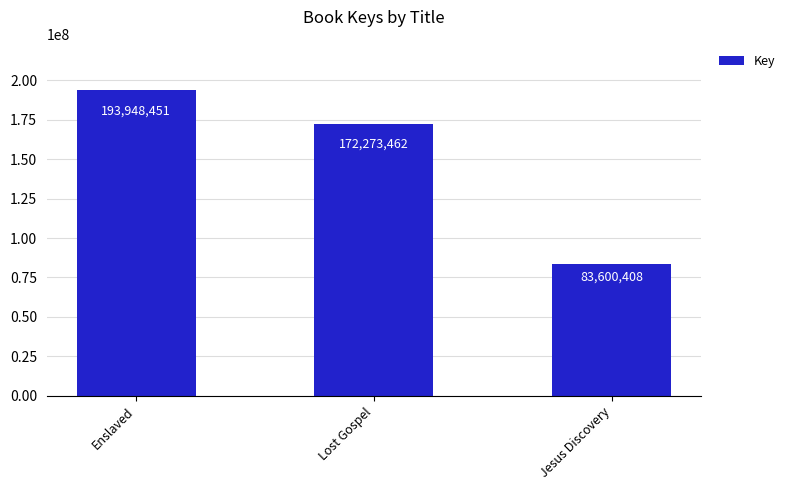

What is the average value?

149940774